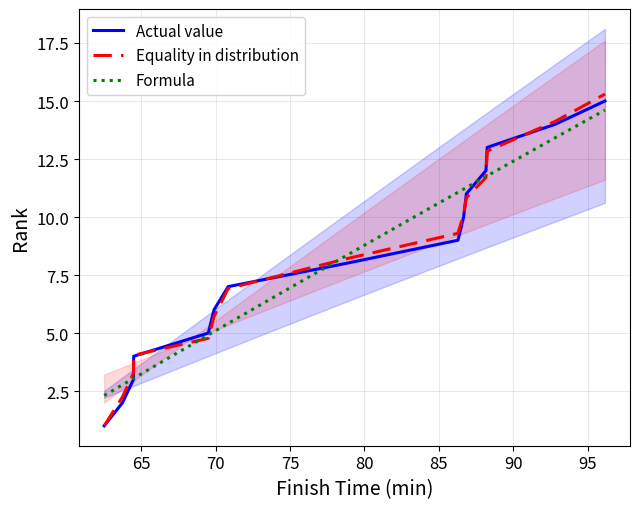

What is the minimum value for Equality in distribution?

1.0